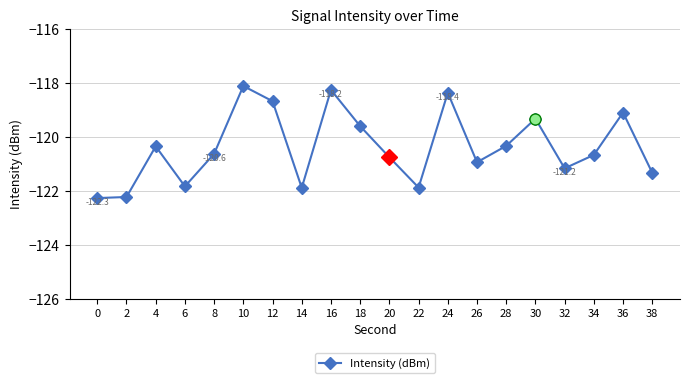

True or false: the data shows -51.7 at 34.

False